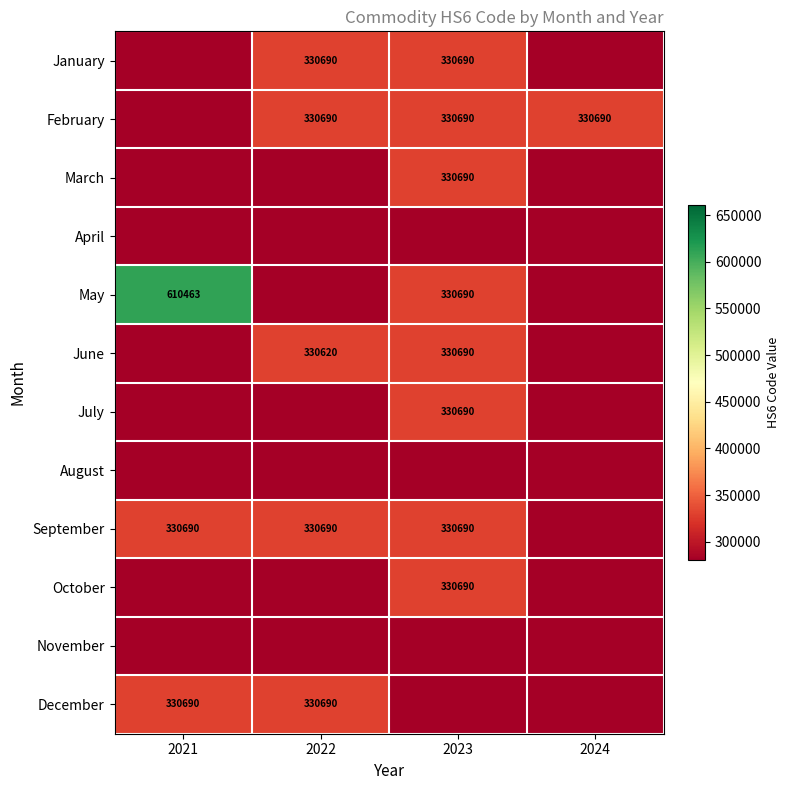

At which category is the sum across all series the highest?

2023